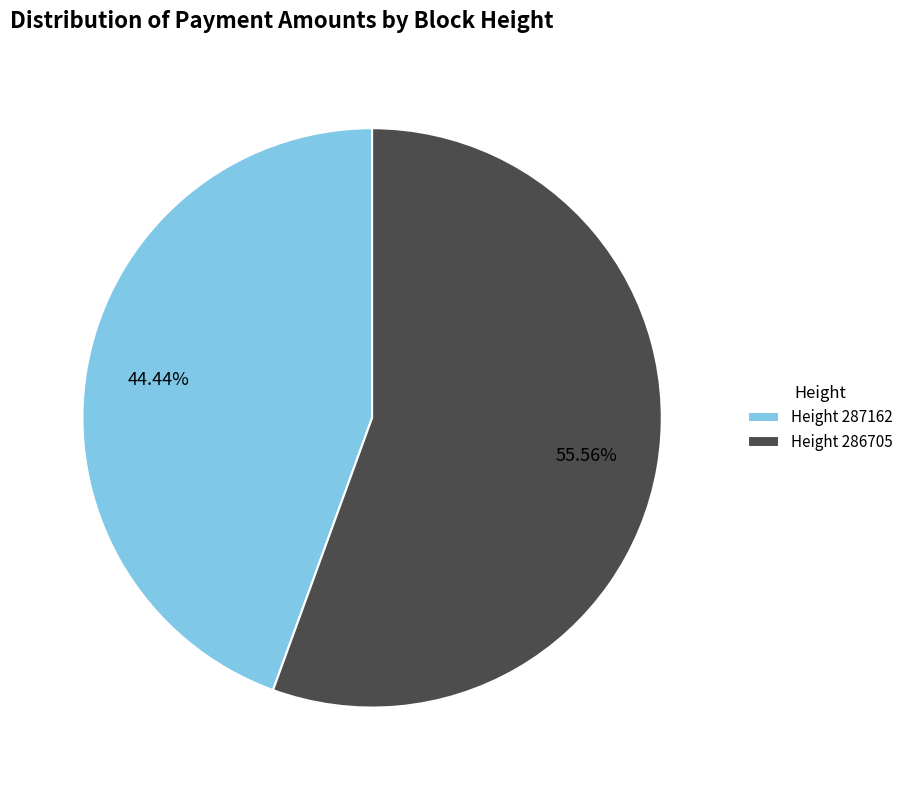

Count the number of slices in the pie.

2